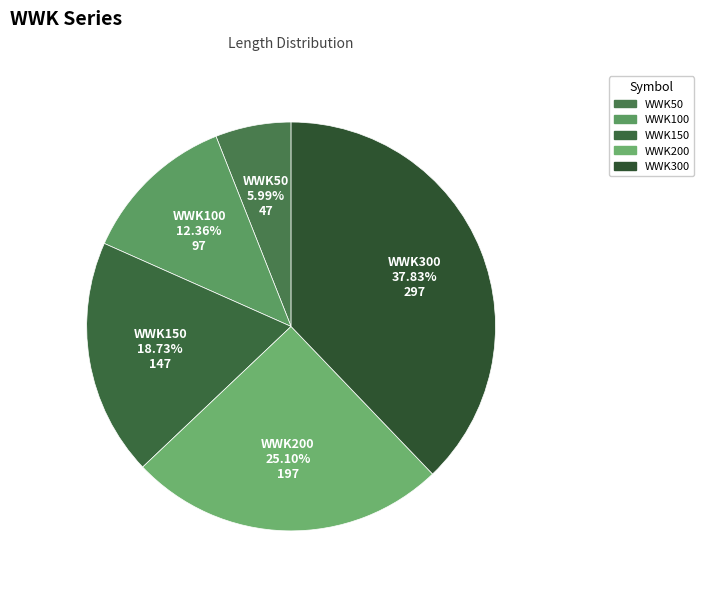

How many segments does this pie chart have?

5